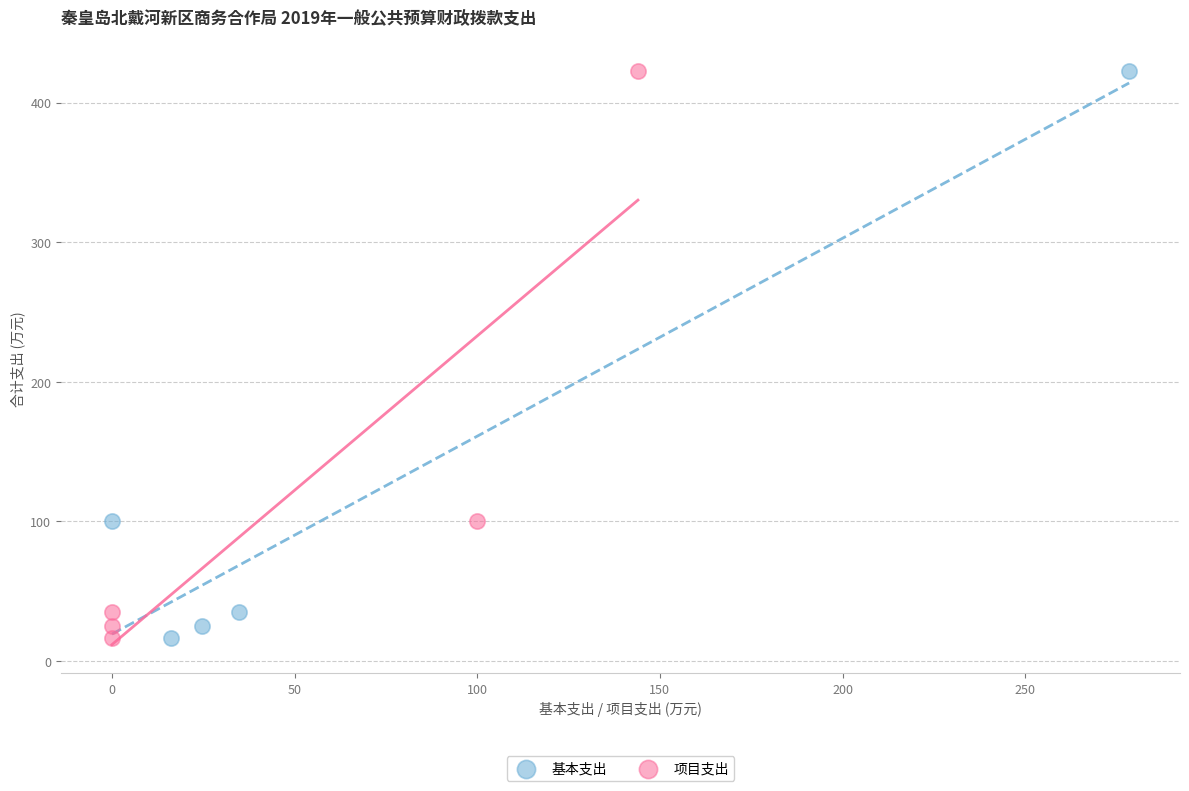

What are all the series names shown in the legend?

基本支出, 项目支出